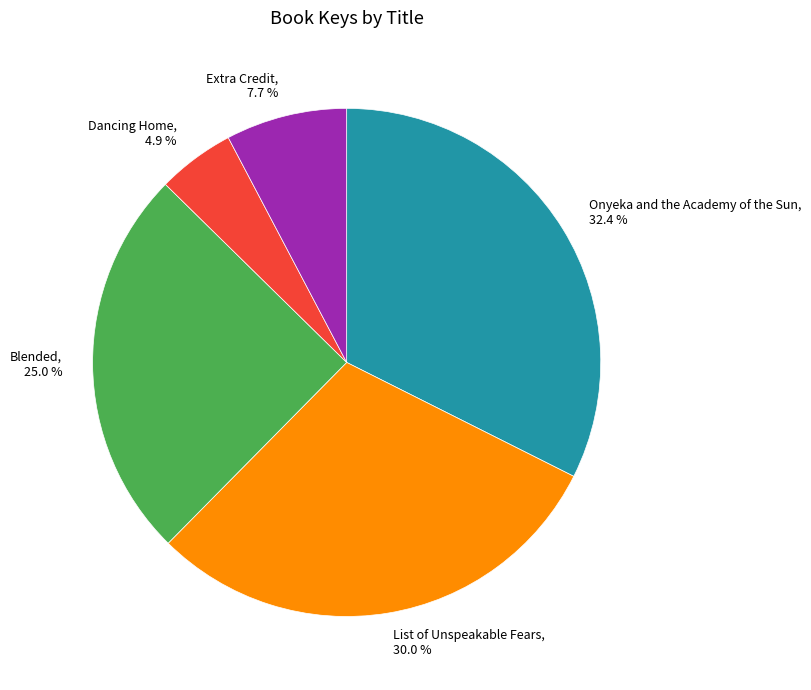

To the nearest percent, what is the average slice percentage?

20%